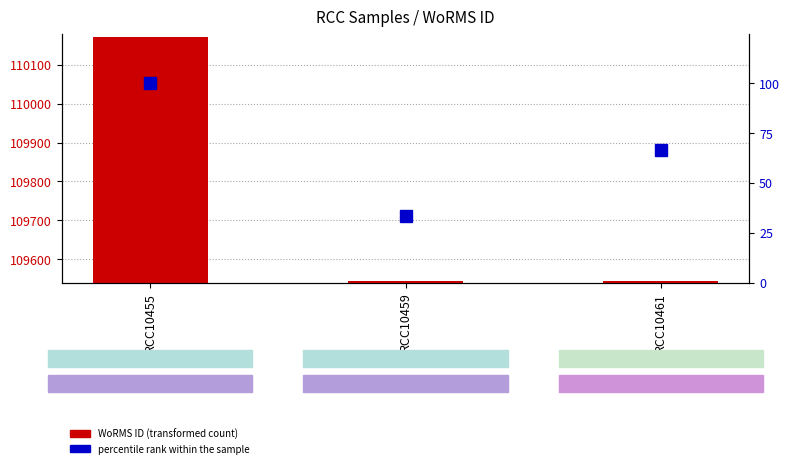

What is the highest value of the WoRMS ID series?

110172.0